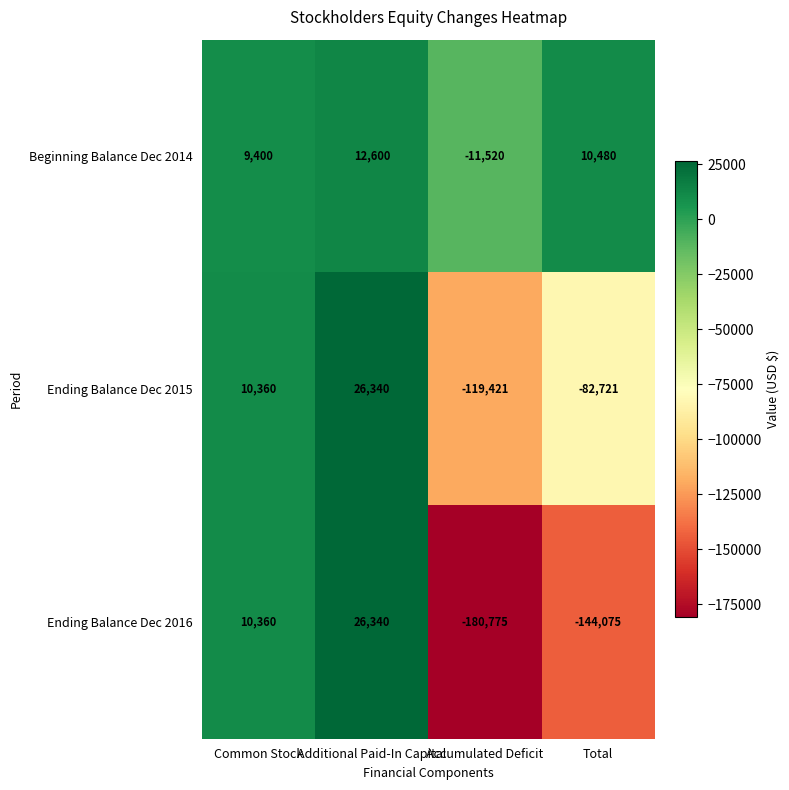

List the series in order of their overall mean, highest first.

Beginning Balance Dec 2014, Ending Balance Dec 2015, Ending Balance Dec 2016